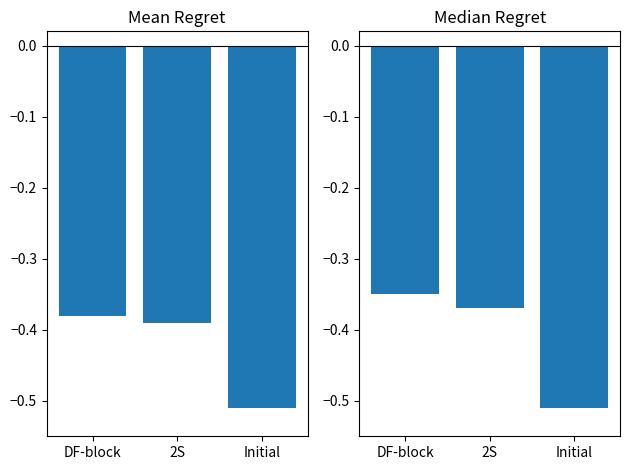

Is the value of Median Regret at Initial greater than the value of Mean Regret at 2S?

No